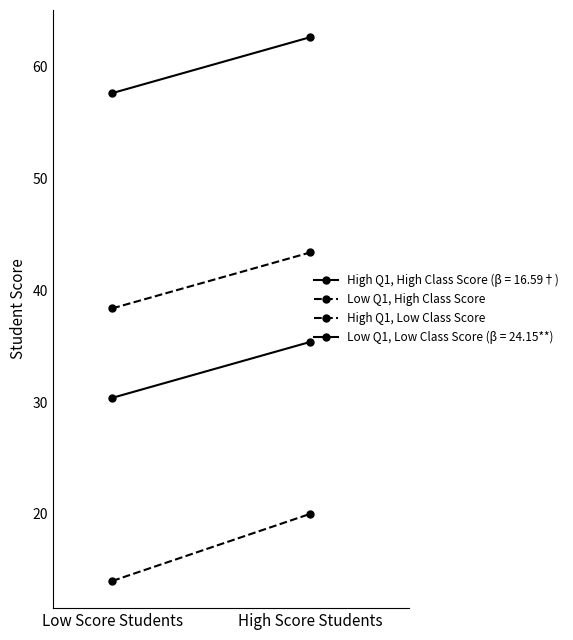

List the series in order of their peak value, highest first.

Low Q1, High Class Score, High Q1, Low Class Score